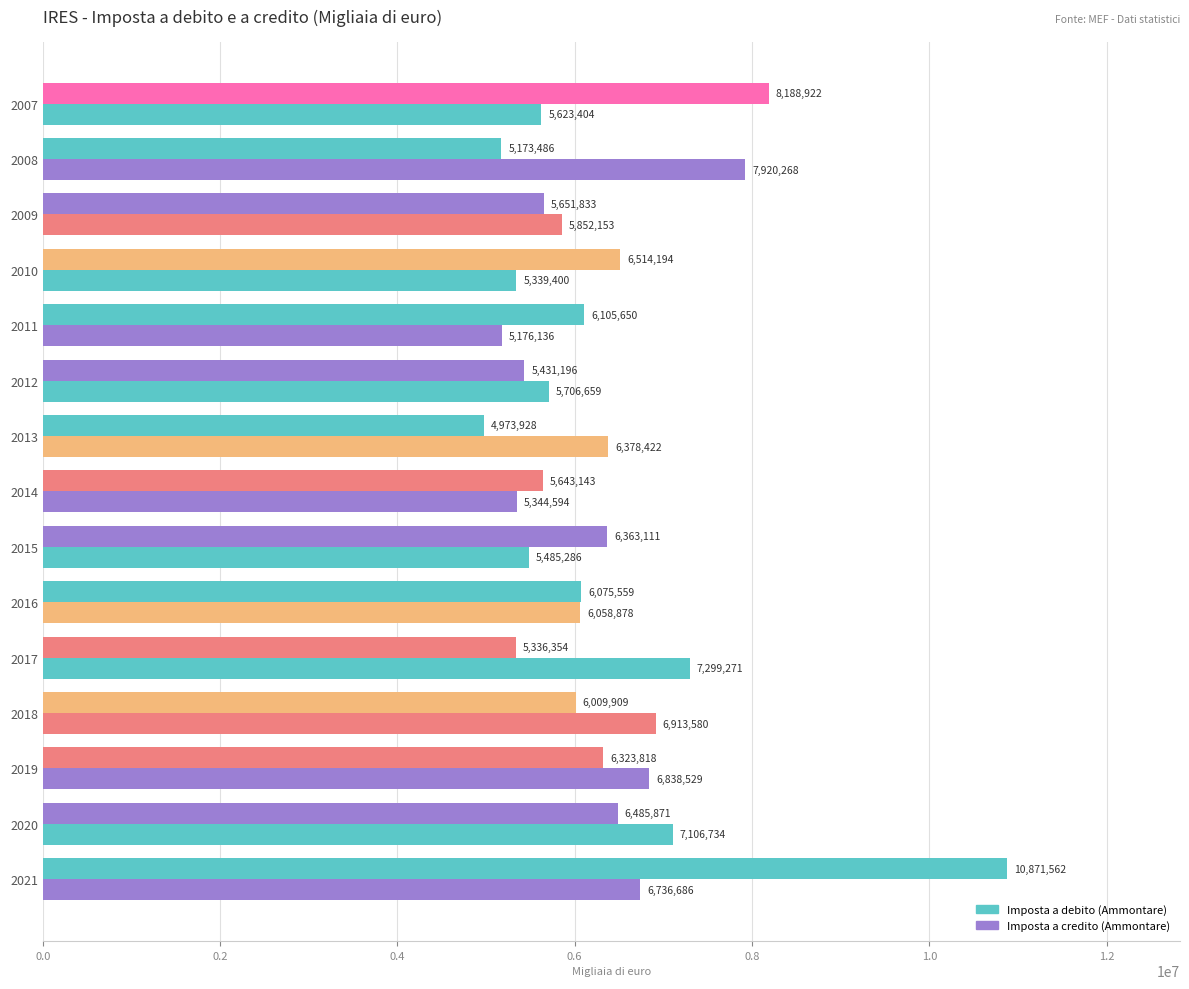

How many categories are shown in the chart?

15